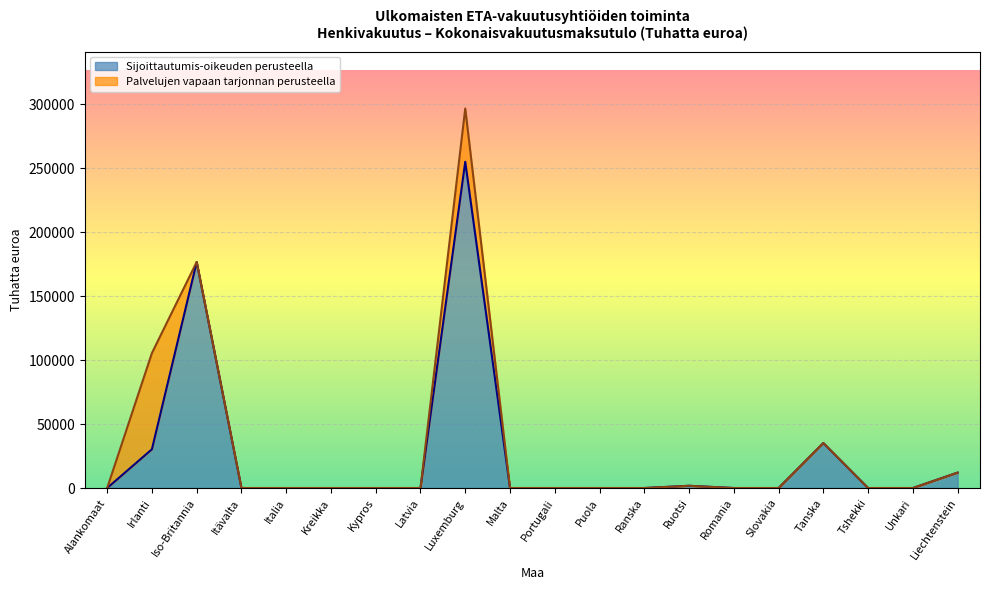

What is the label of the 16th point from the left?

Slovakia